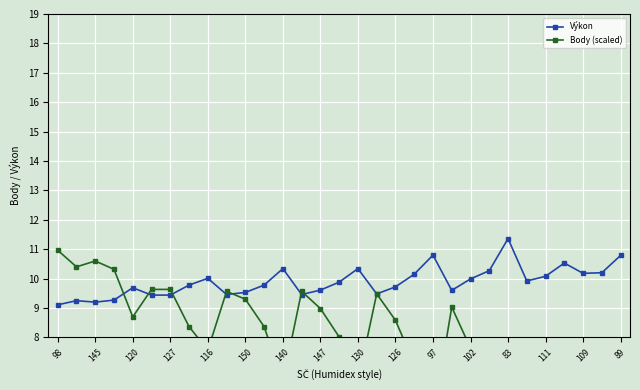

Count the number of categories in the chart.

31